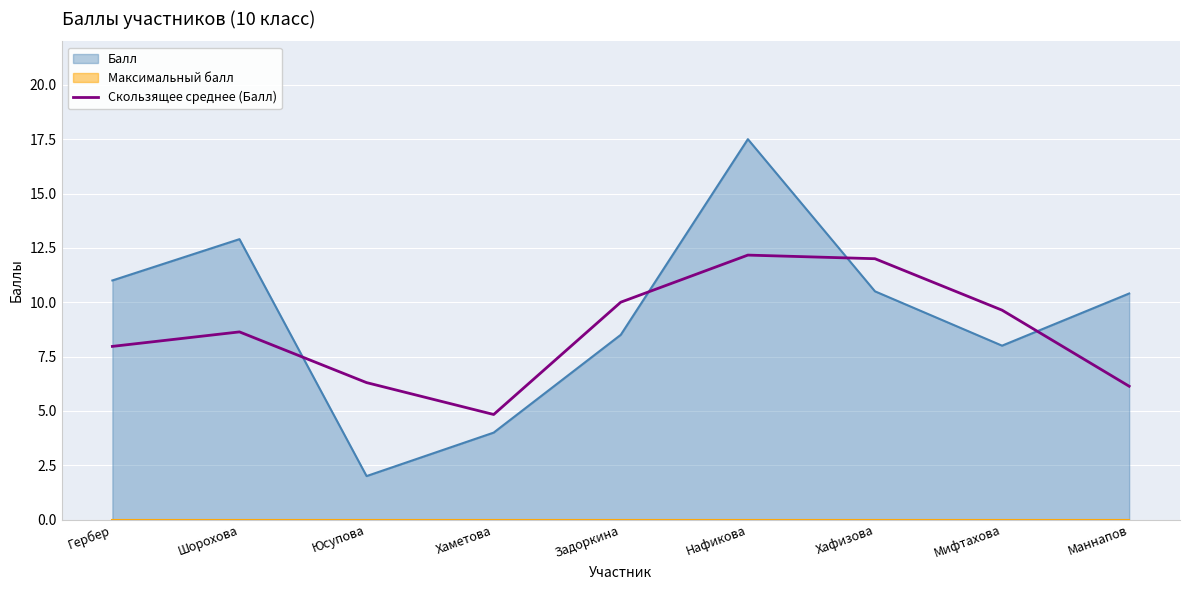

Which category has the lowest value in the Балл series?

Юсупова